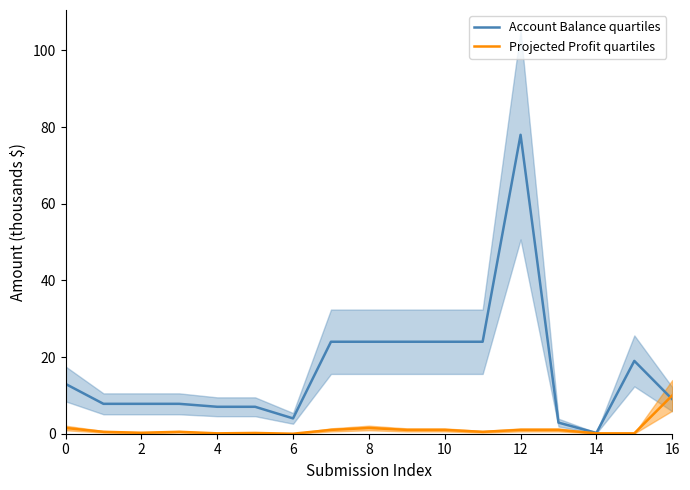

What are all the series names shown in the legend?

Account Balance quartiles, Projected Profit quartiles